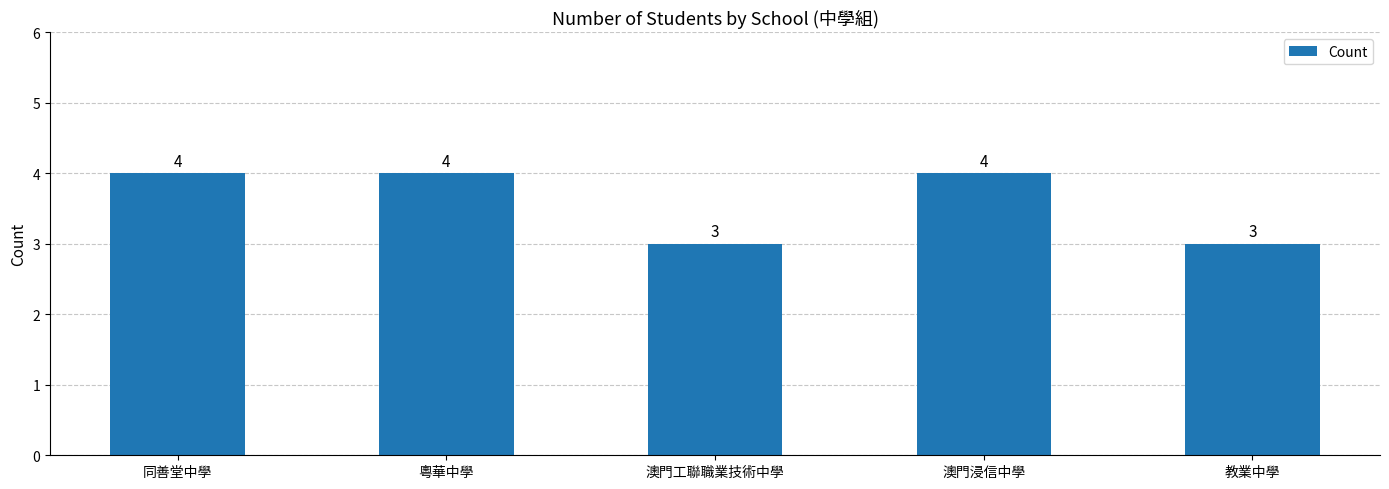

The value at 同善堂中學 is 4. True or false?

True